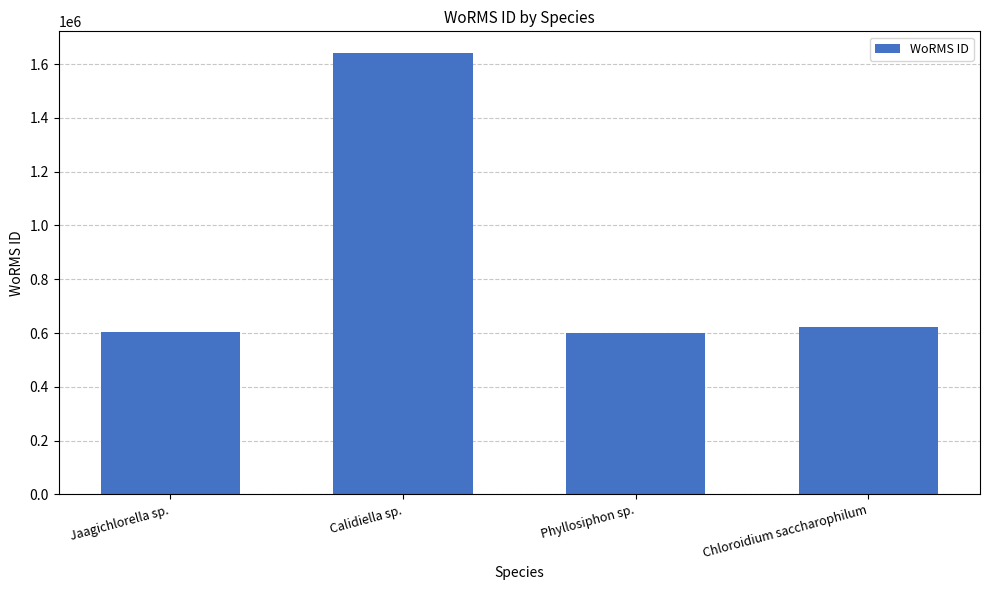

How many distinct data groups are displayed?

1